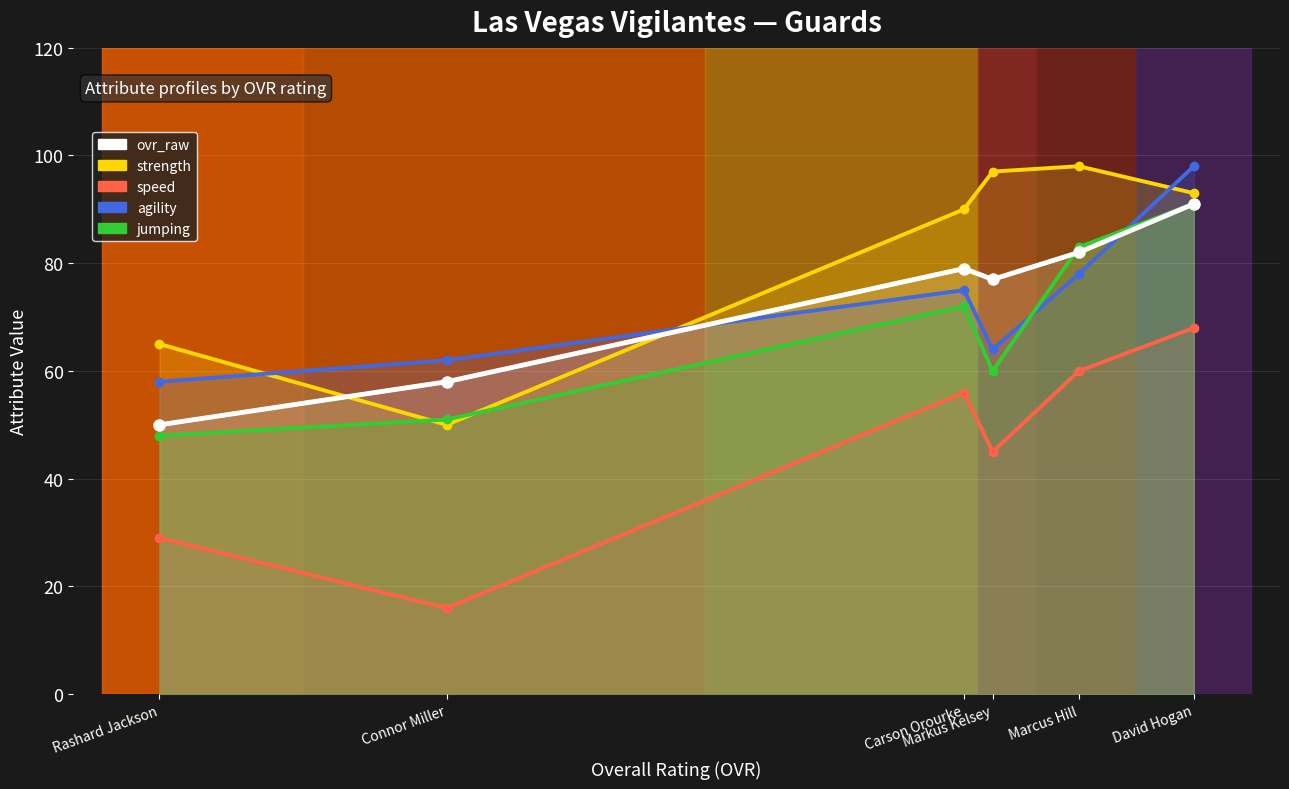

How many lines are shown in the chart?

5